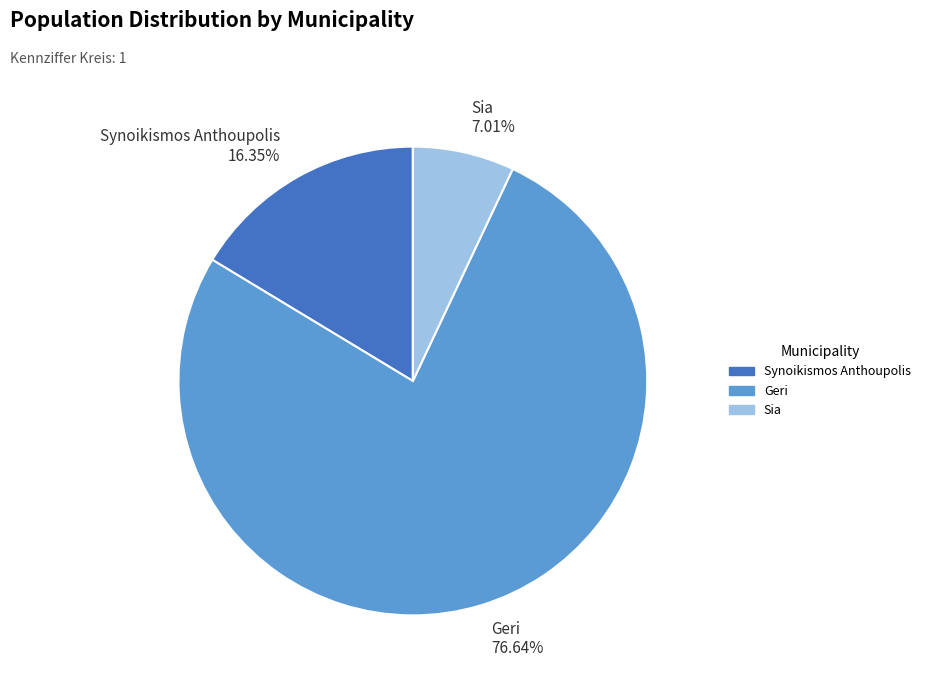

Is the sum of Synoikismos Anthoupolis and Sia greater than half?

No